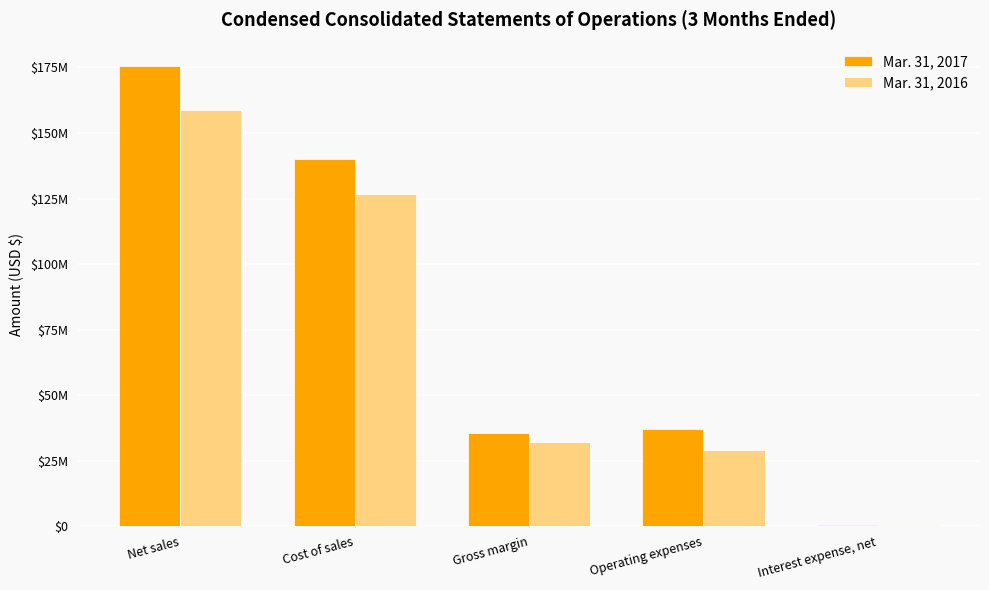

Is the value of Mar. 31, 2016 at Interest expense, net greater than the value of Mar. 31, 2017 at Gross margin?

No